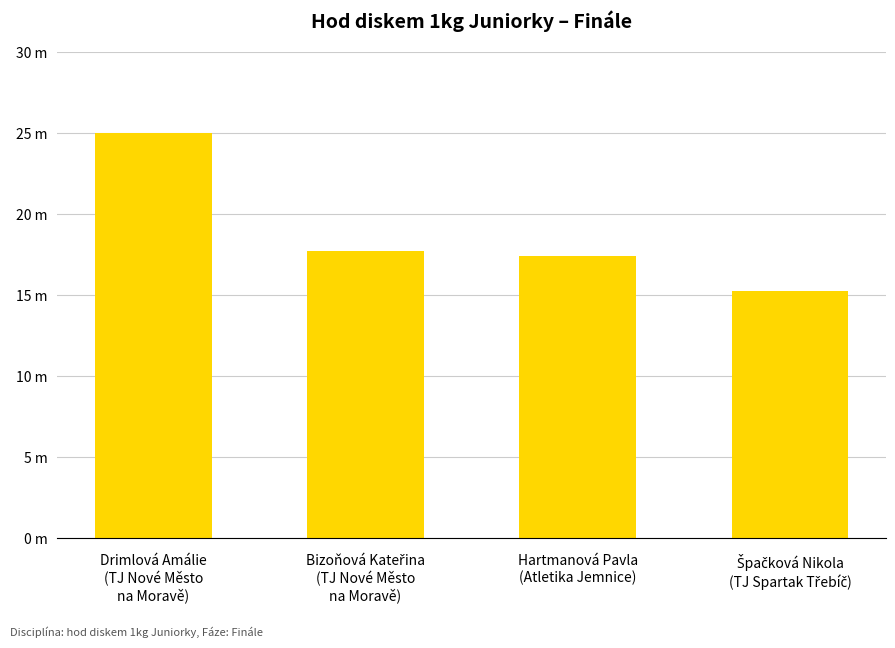

At which category does the chart reach its minimum across all series?

Špačková Nikola
(TJ Spartak Třebíč)